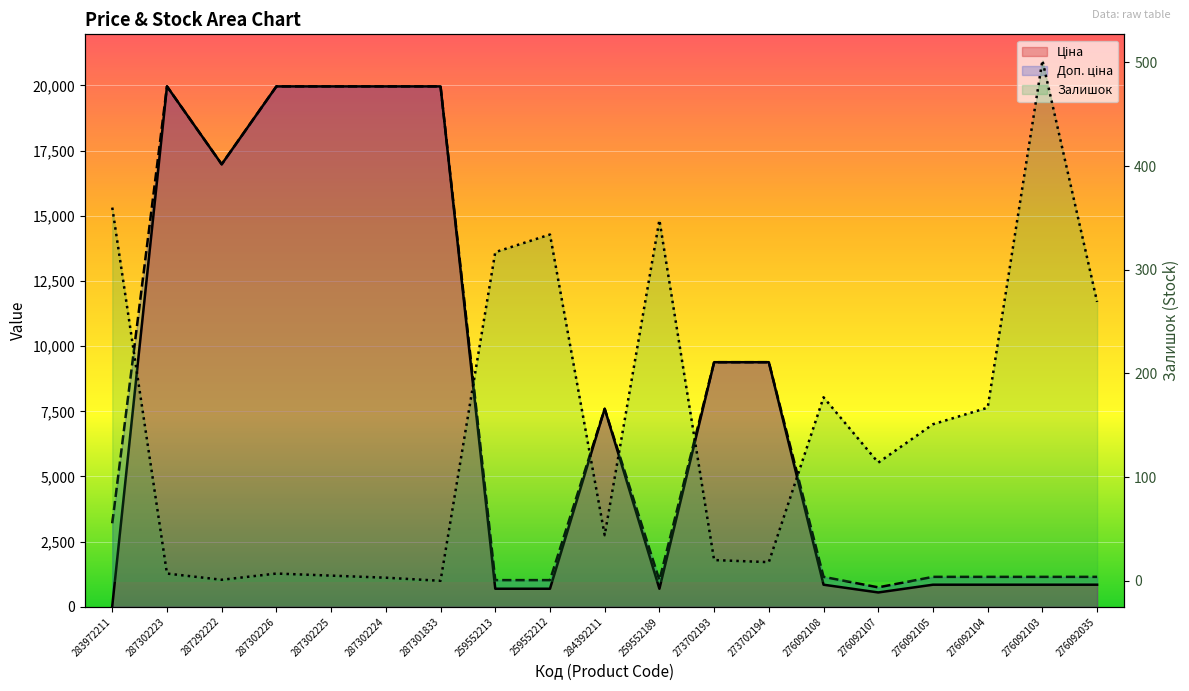

What is the average value of the Залишок series?

149.7